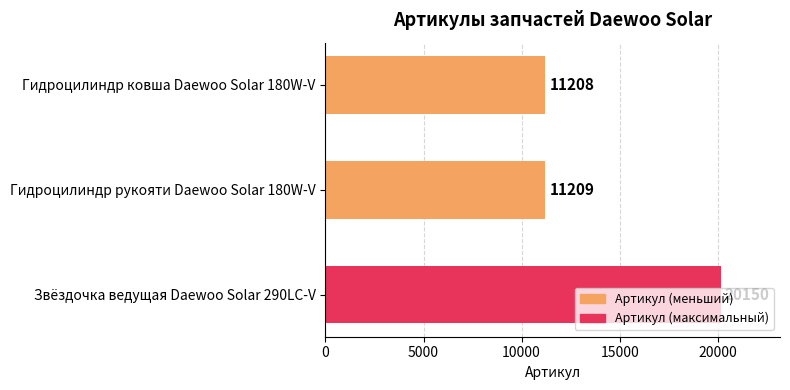

At which category does the chart reach its peak across all series?

Звёздочка ведущая Daewoo Solar 290LC-V